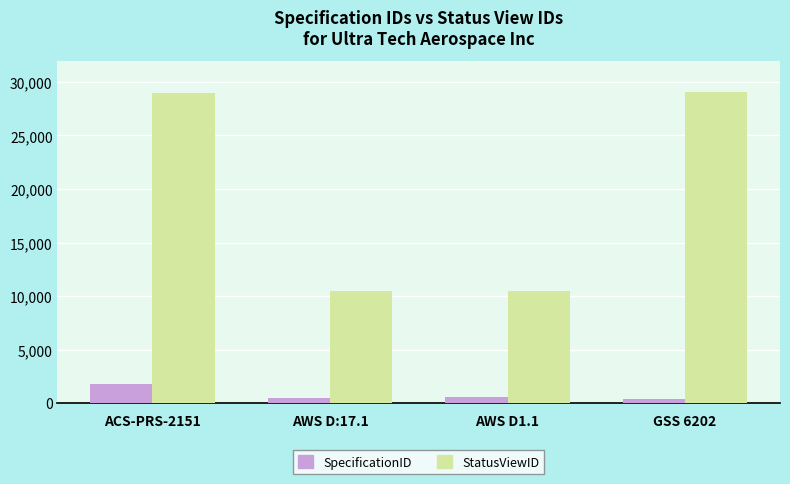

The value of StatusViewID at AWS D1.1 is 10430. True or false?

True